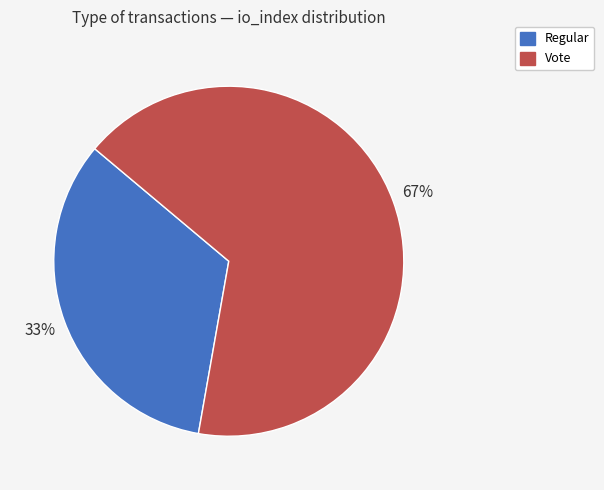

To the nearest percent, what percentage of the pie is Vote?

67%